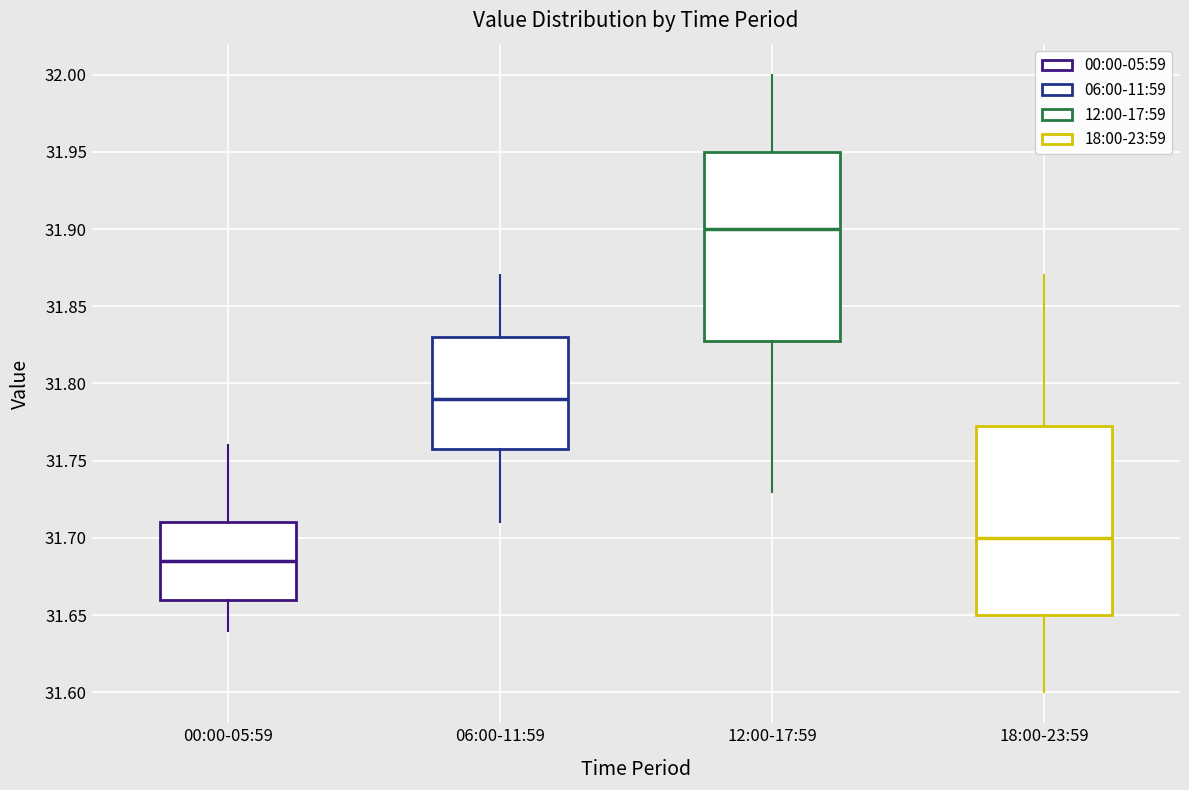

Which box's median line is the highest?

12:00-17:59